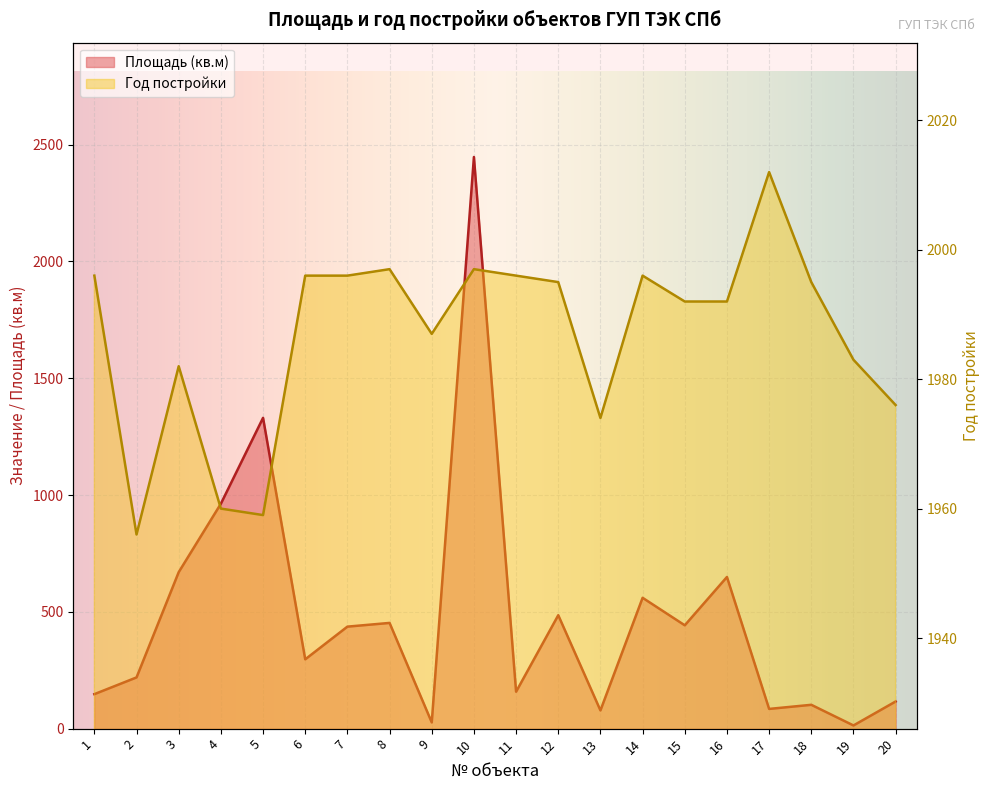

Reading left to right, transcribe all the data shown in this chart.

Площадь (кв.м): 147.6	219.2	669.8	962.8	1330.3	296.7	436.6	452.5	26.7	2446.9	158.0	485.5	78.0	560.0	442.3	649.1	84.4	102.0	13.6	116.2
Год постройки: 1996.0	1956.0	1982.0	1960.0	1959.0	1996.0	1996.0	1997.0	1987.0	1997.0	1996.0	1995.0	1974.0	1996.0	1992.0	1992.0	2012.0	1995.0	1983.0	1976.0